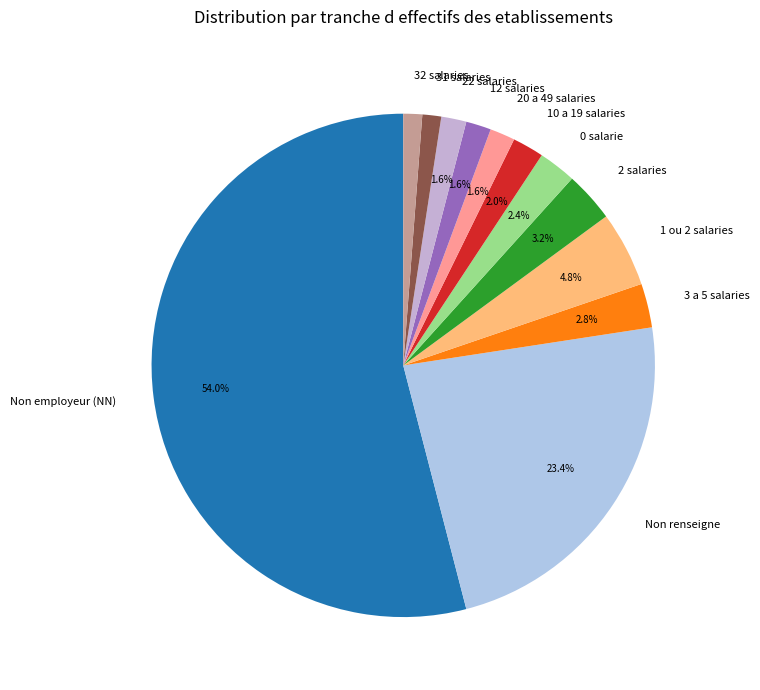

Which category accounts for the majority?

Non employeur (NN)